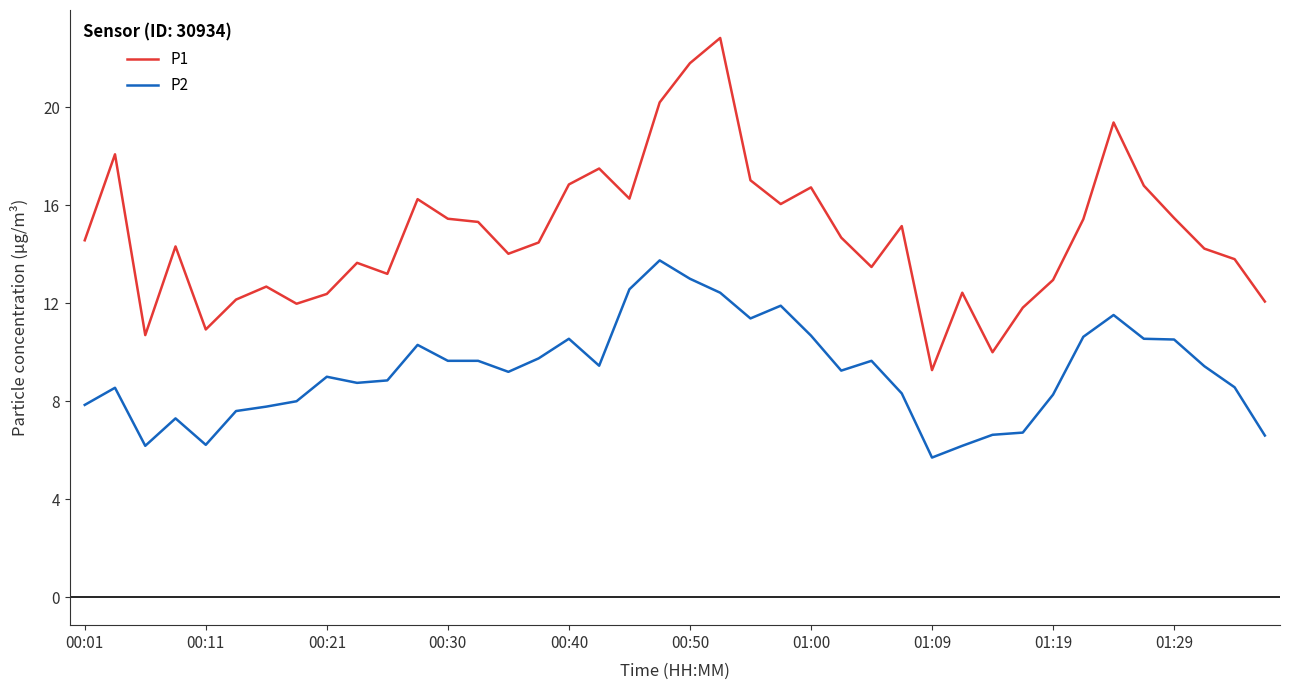

True or false: P2 and P1 intersect in this chart.

False